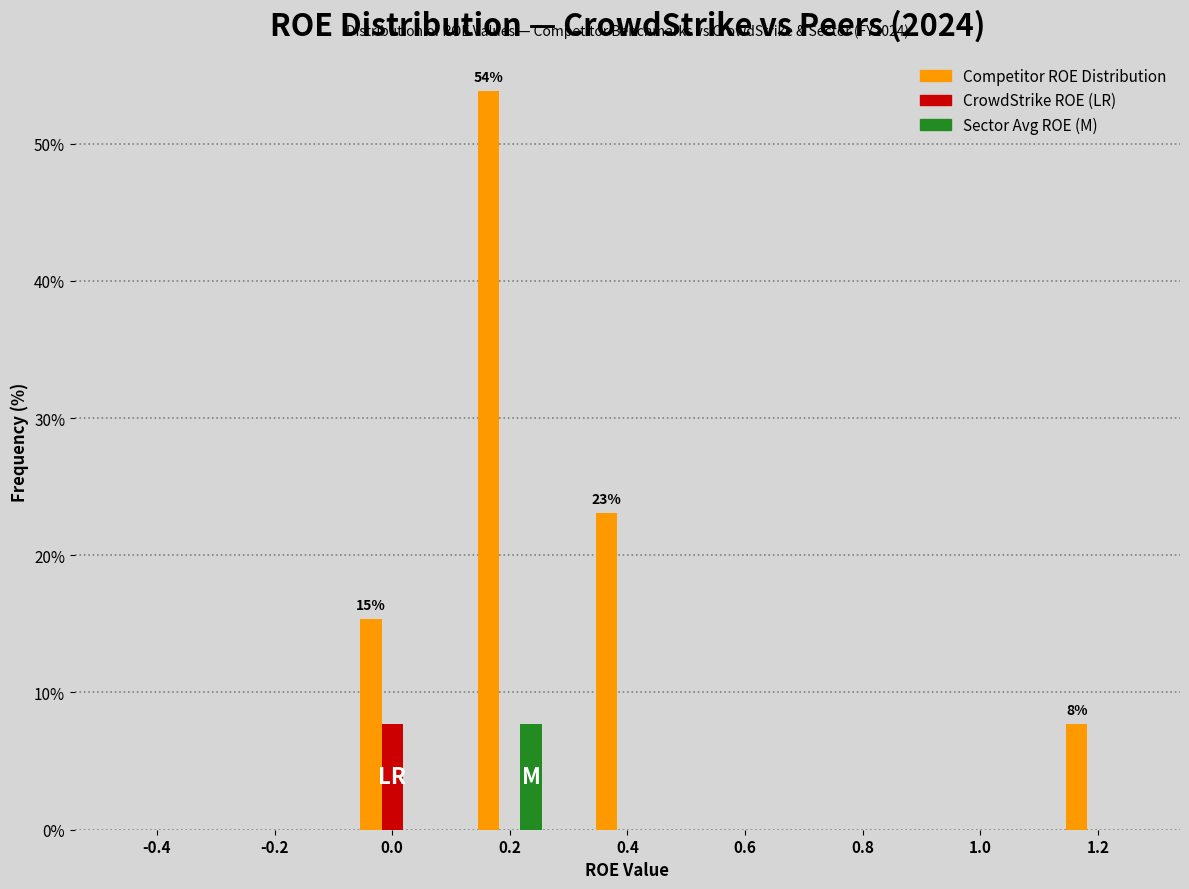

What is the total value across all series at 0.4?

23.1